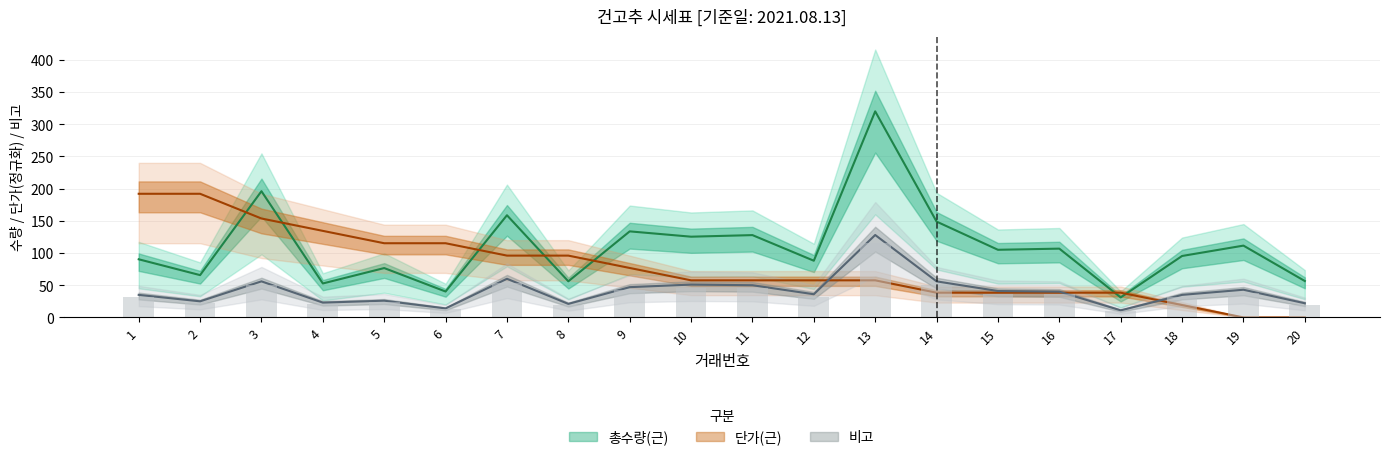

The value of 총수량(근) at 5 is 76.6. True or false?

True